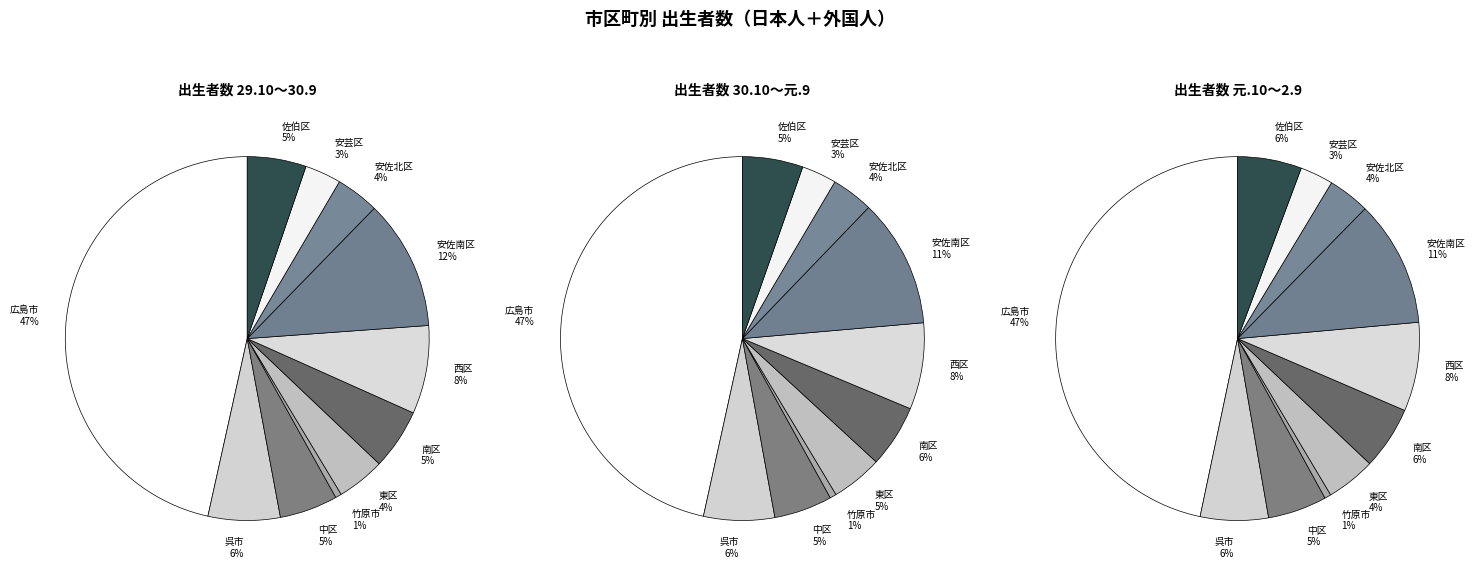

True or false: 安佐北区 accounts for 1% of the total.

False